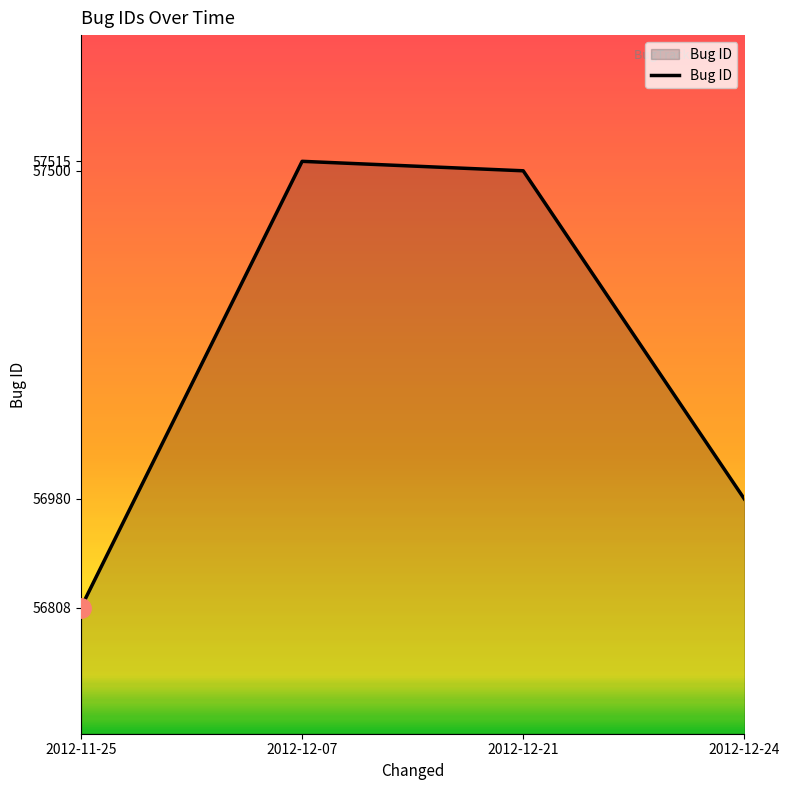

What is the difference between the values at 2012-12-24 and 2012-11-25?

172